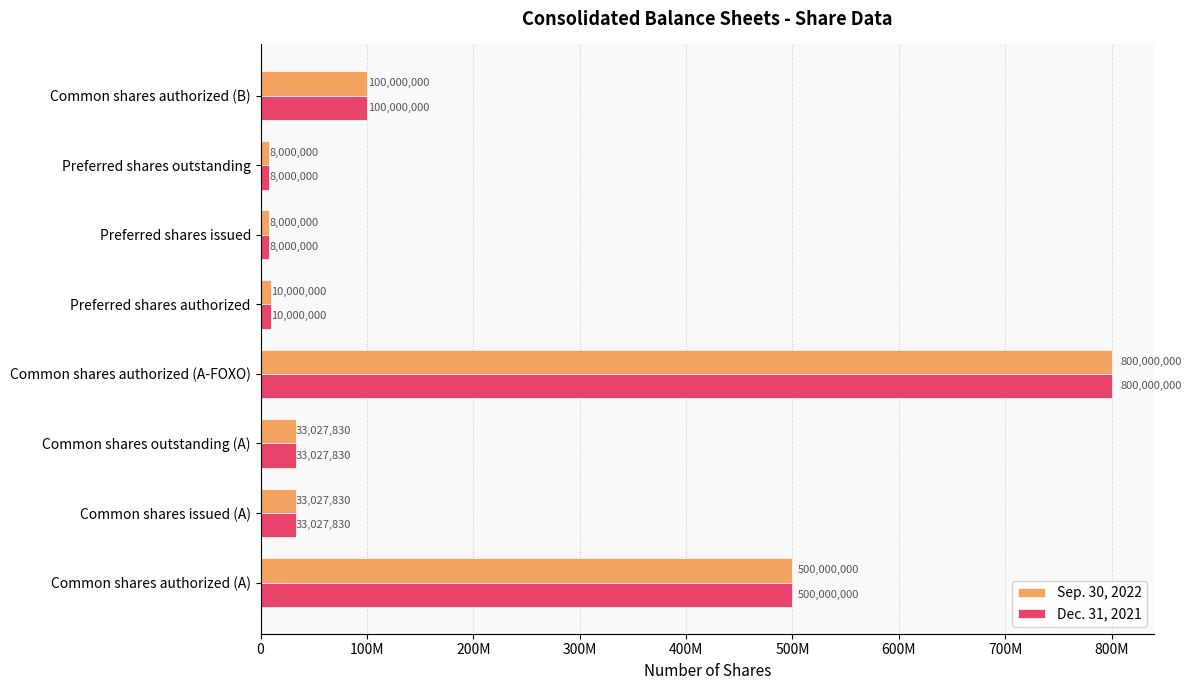

Which series has the largest range (max minus min)?

Sep. 30, 2022